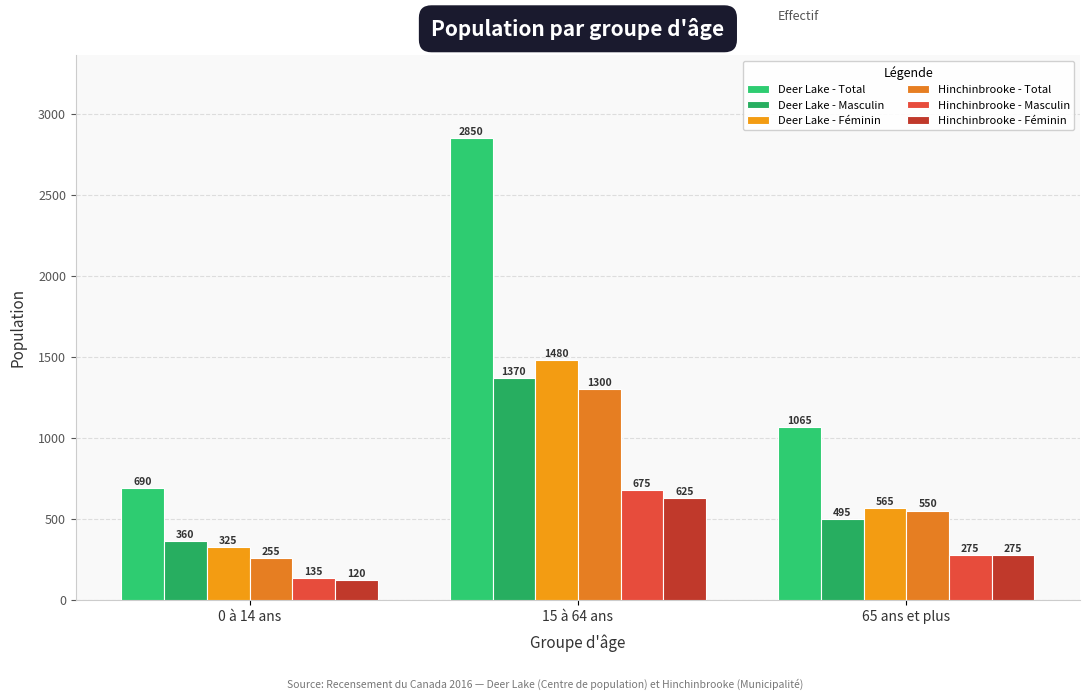

What value does the Deer Lake - Masculin series have at 65 ans et plus?

495